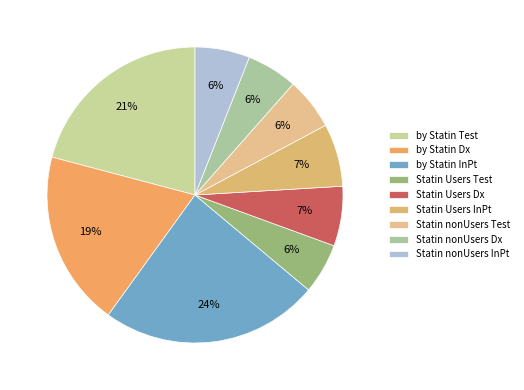

What is the largest slice in the pie chart?

by Statin InPt